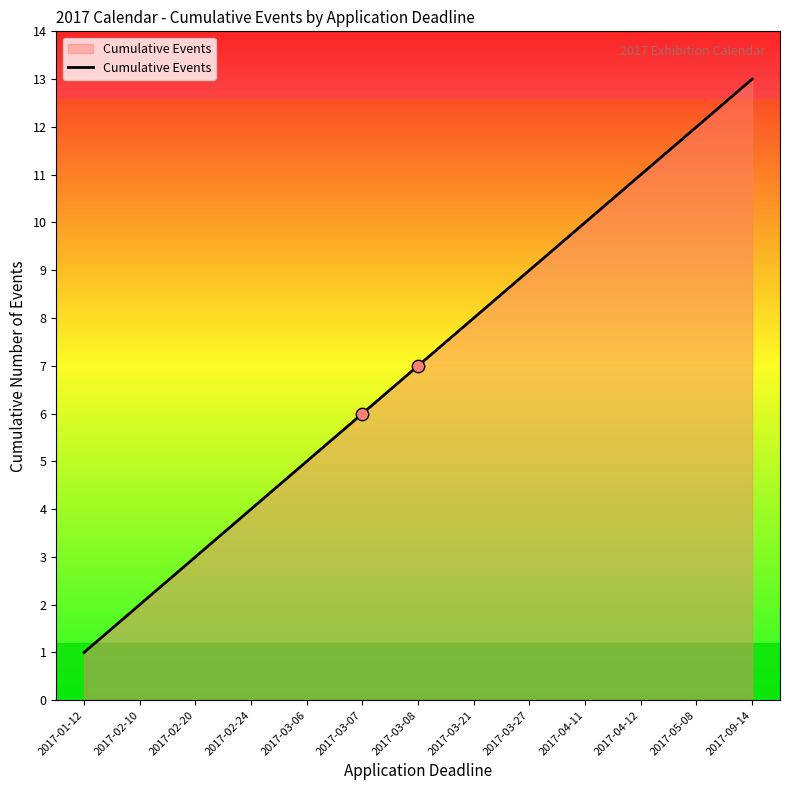

What is the change in value from 2017-01-12 to 2017-03-21?

+7